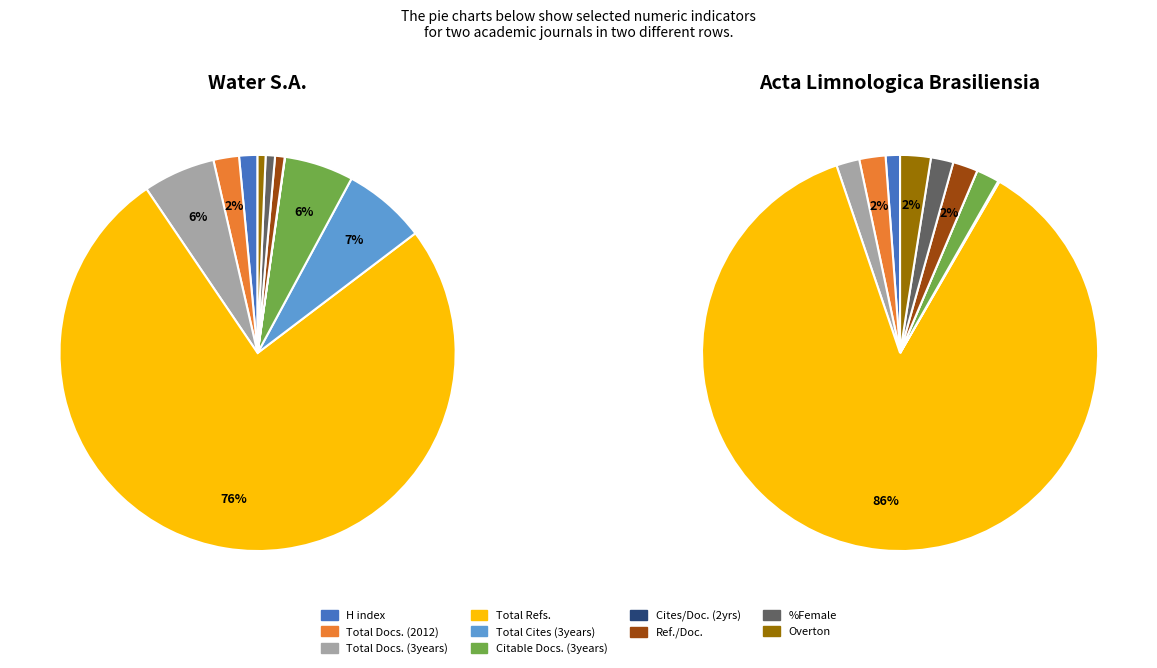

How many segments does this pie chart have?

10